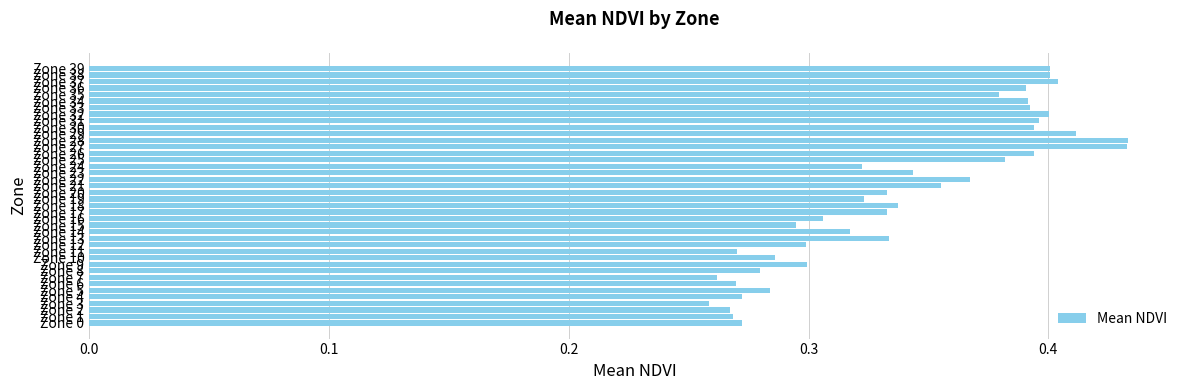

Count the values in the range 0 to 1.

40